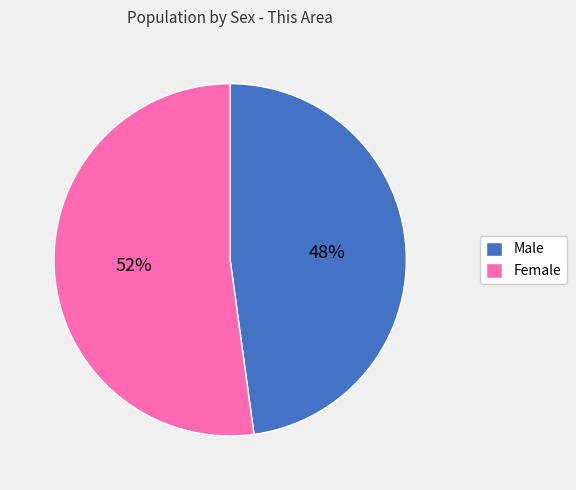

To the nearest percent, what portion does Female represent?

52%